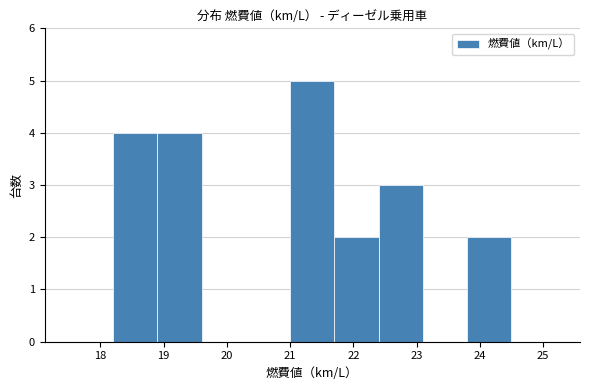

Reading left to right, list every bar in this chart as the range it spans on the x-axis followed by its height. The values are not printed on the chart, so give them approximately, as read against the axis.

17.5 to 18.2: 0
18.2 to 18.9: 4
18.9 to 19.6: 4
19.6 to 20.3: 0
20.3 to 21.0: 0
21.0 to 21.7: 5
21.7 to 22.4: 2
22.4 to 23.1: 3
23.1 to 23.8: 0
23.8 to 24.5: 2
24.5 to 25.2: 0